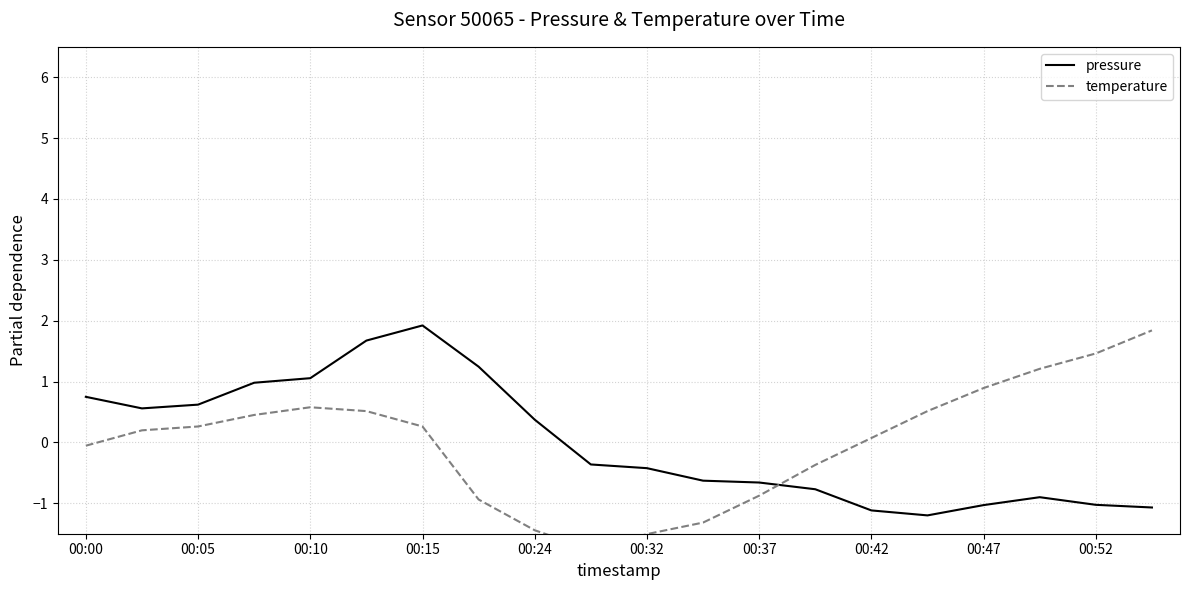

At how many categories does at least one series exceed 1?

7